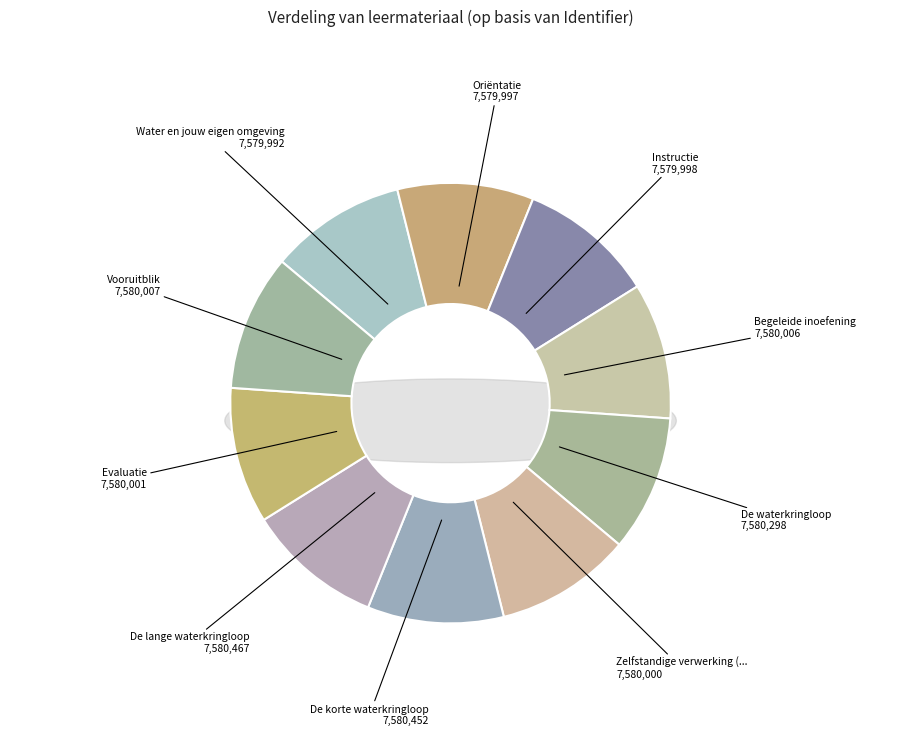

Is there any slice that represents more than half of the pie?

No